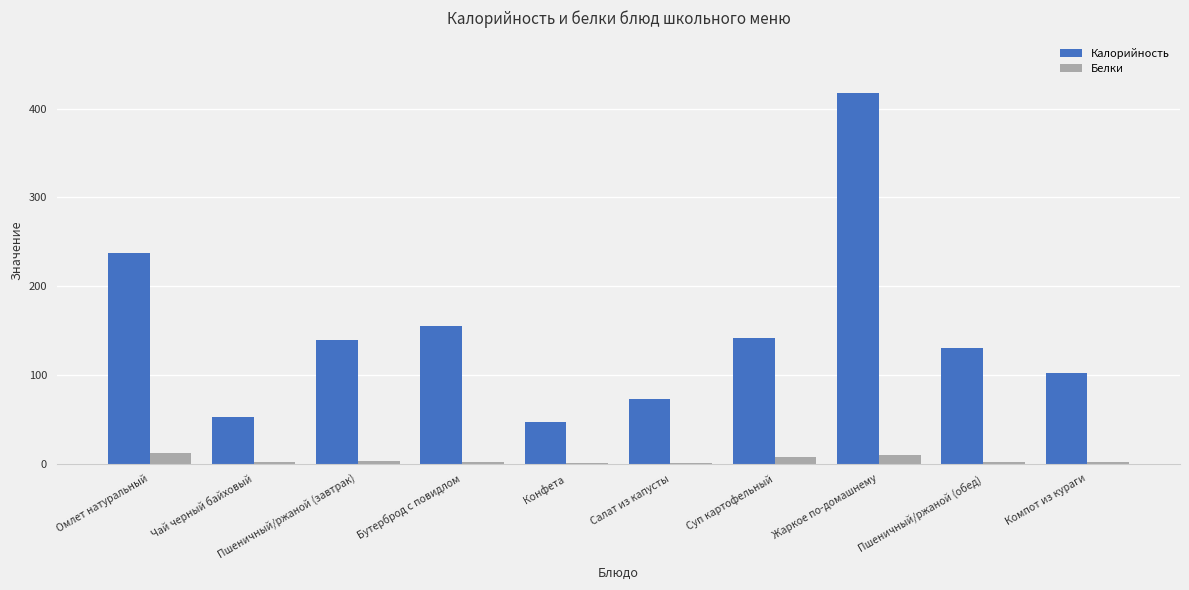

What is the sum of all Белки values?

40.2